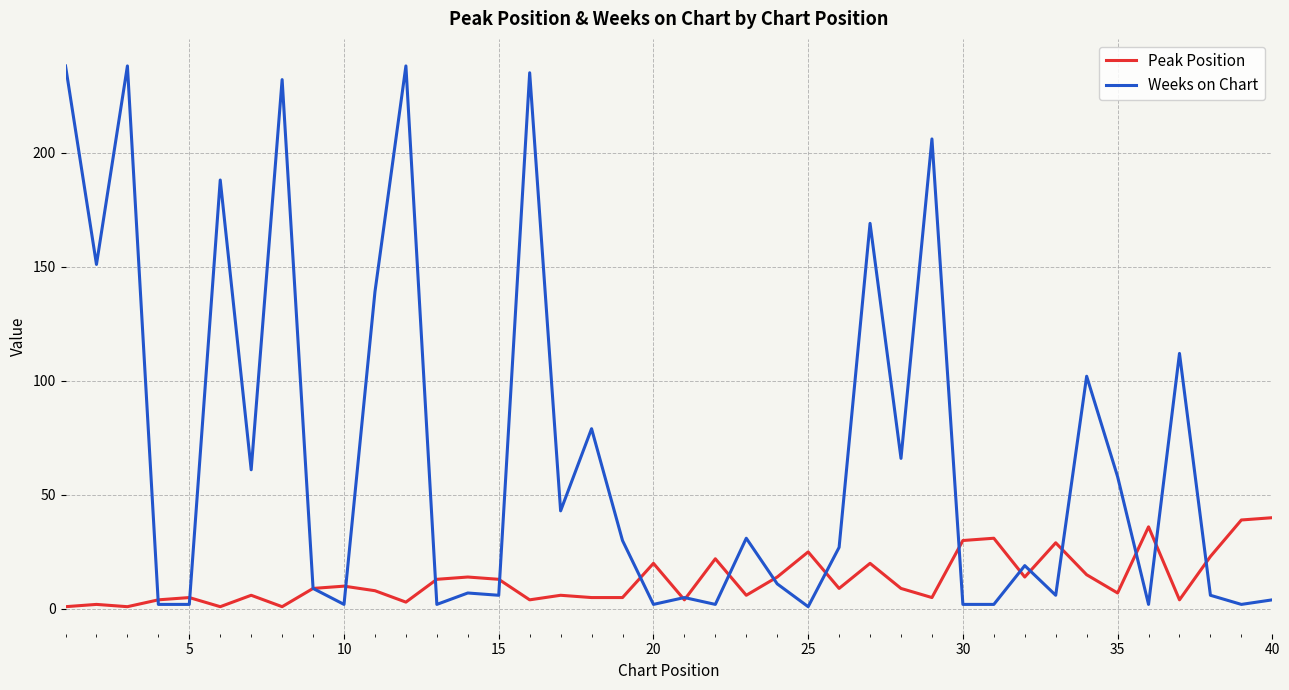

List the series in order of their overall mean, lowest first.

Peak Position, Weeks on Chart